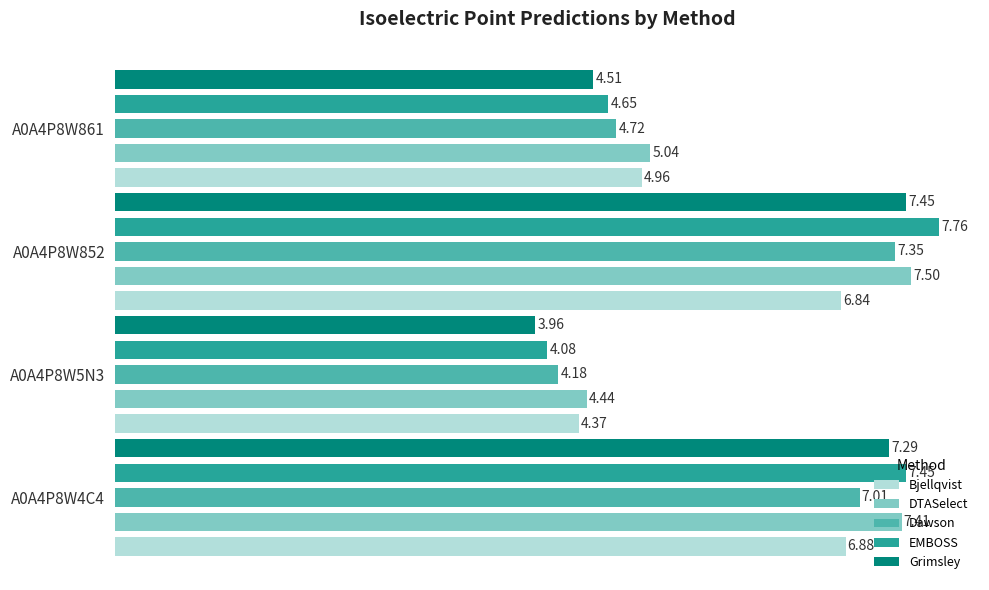

At A0A4P8W5N3, list the series in order from smallest to largest.

Grimsley, EMBOSS, Dawson, Bjellqvist, DTASelect